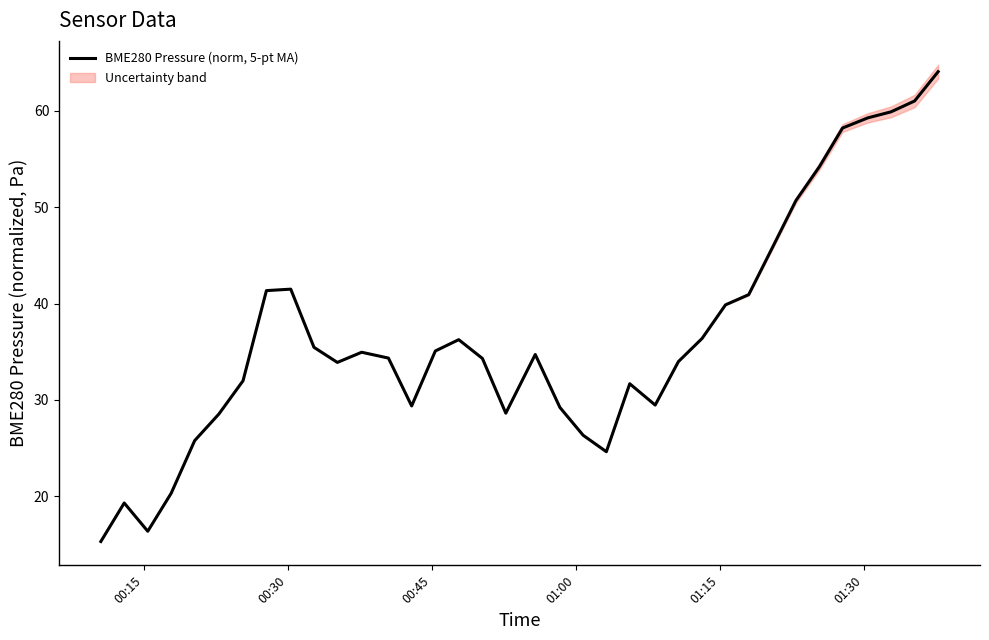

Is this an area chart (filled region under the line)?

No